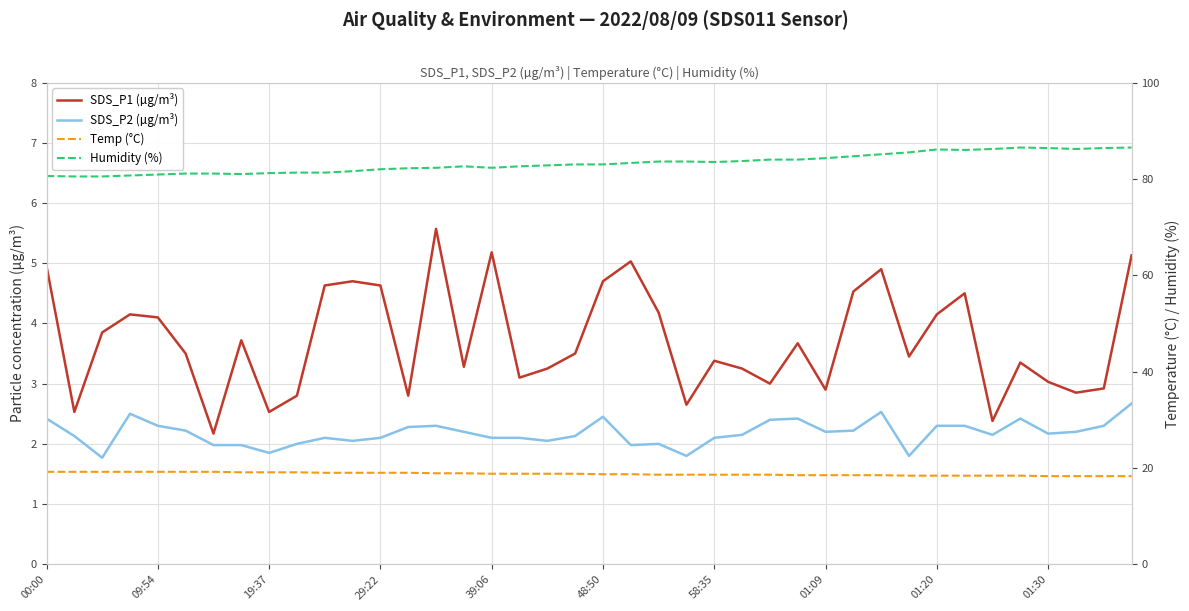

What is the difference between the maximum and minimum values in the Humidity (%) series?

6.0